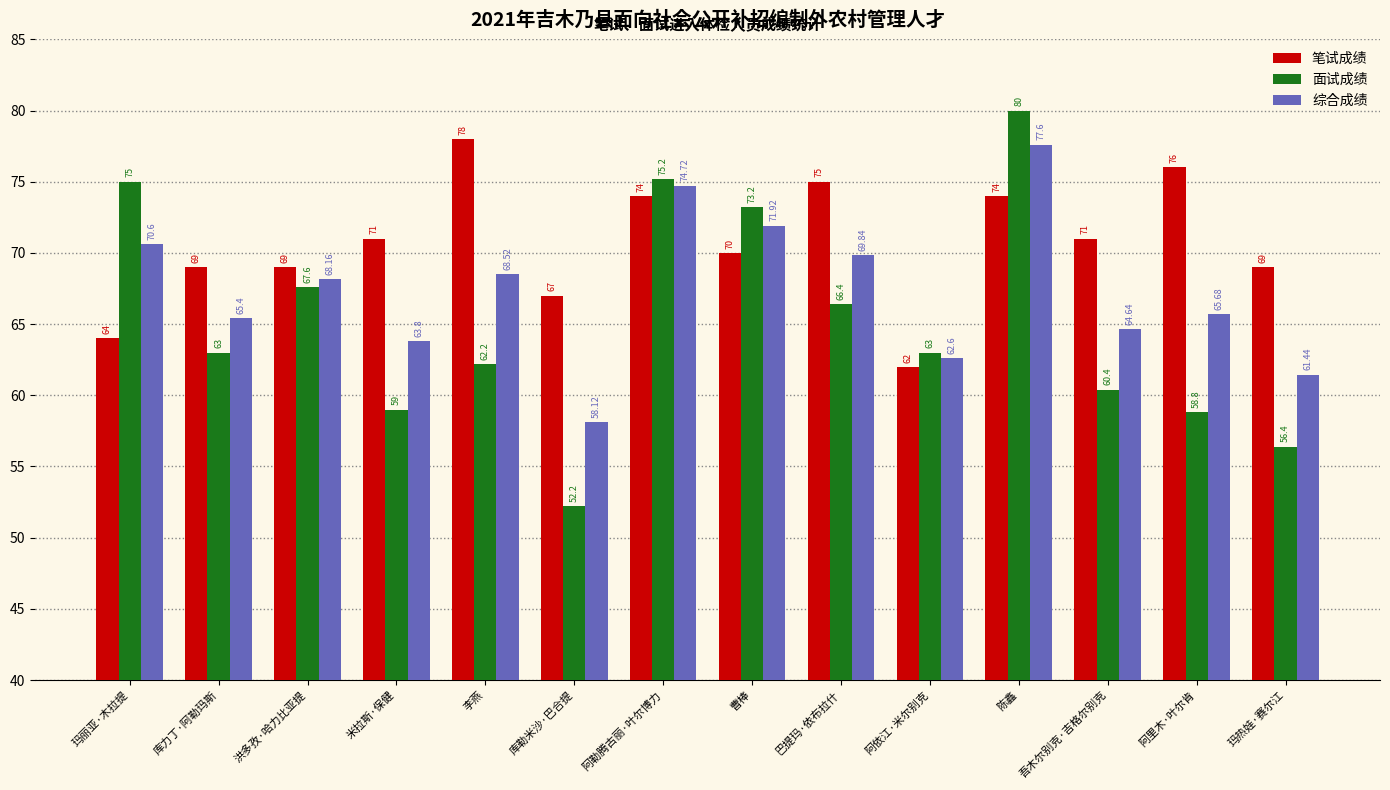

Reading right to left, transcribe all the data shown in this chart.

笔试成绩: 玛热娃·赛尔江=69.0	阿里木·叶尔肯=76.0	吾木尔别克·吉格尔别克=71.0	陈鑫=74.0	阿依江·米尔别克=62.0	巴提玛·依布拉什=75.0	曹棒=70.0	阿勒腾古丽·叶尔博力=74.0	库勒米沙·巴合提=67.0	李燕=78.0	米拉斯·保健=71.0	洪多孜·哈力比亚提=69.0	库力丁·阿勒玛斯=69.0	玛丽亚·木拉提=64.0
面试成绩: 玛热娃·赛尔江=56.4	阿里木·叶尔肯=58.8	吾木尔别克·吉格尔别克=60.4	陈鑫=80.0	阿依江·米尔别克=63.0	巴提玛·依布拉什=66.4	曹棒=73.2	阿勒腾古丽·叶尔博力=75.2	库勒米沙·巴合提=52.2	李燕=62.2	米拉斯·保健=59.0	洪多孜·哈力比亚提=67.6	库力丁·阿勒玛斯=63.0	玛丽亚·木拉提=75.0
综合成绩: 玛热娃·赛尔江=61.4	阿里木·叶尔肯=65.7	吾木尔别克·吉格尔别克=64.6	陈鑫=77.6	阿依江·米尔别克=62.6	巴提玛·依布拉什=69.8	曹棒=71.9	阿勒腾古丽·叶尔博力=74.7	库勒米沙·巴合提=58.1	李燕=68.5	米拉斯·保健=63.8	洪多孜·哈力比亚提=68.2	库力丁·阿勒玛斯=65.4	玛丽亚·木拉提=70.6